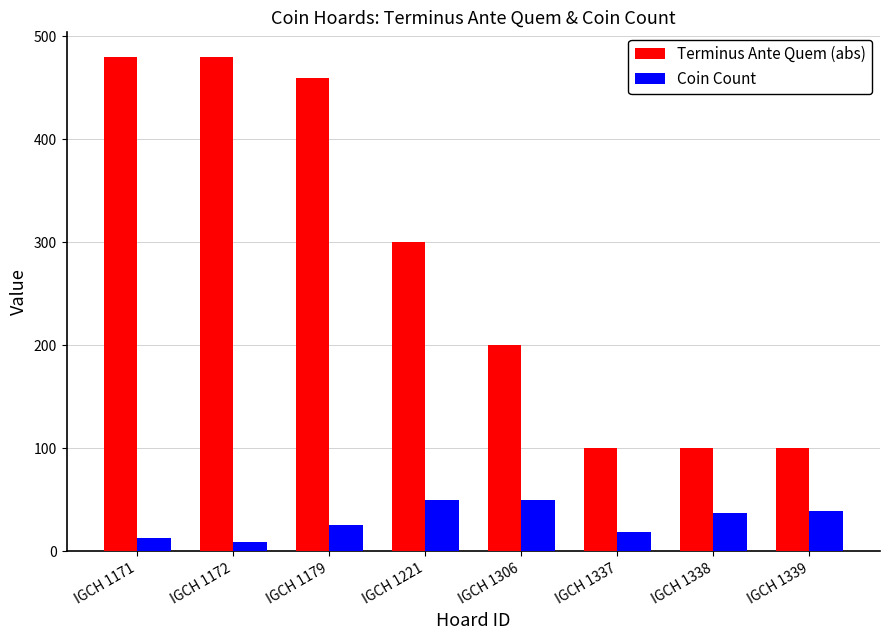

What is the minimum value shown in the chart?

9